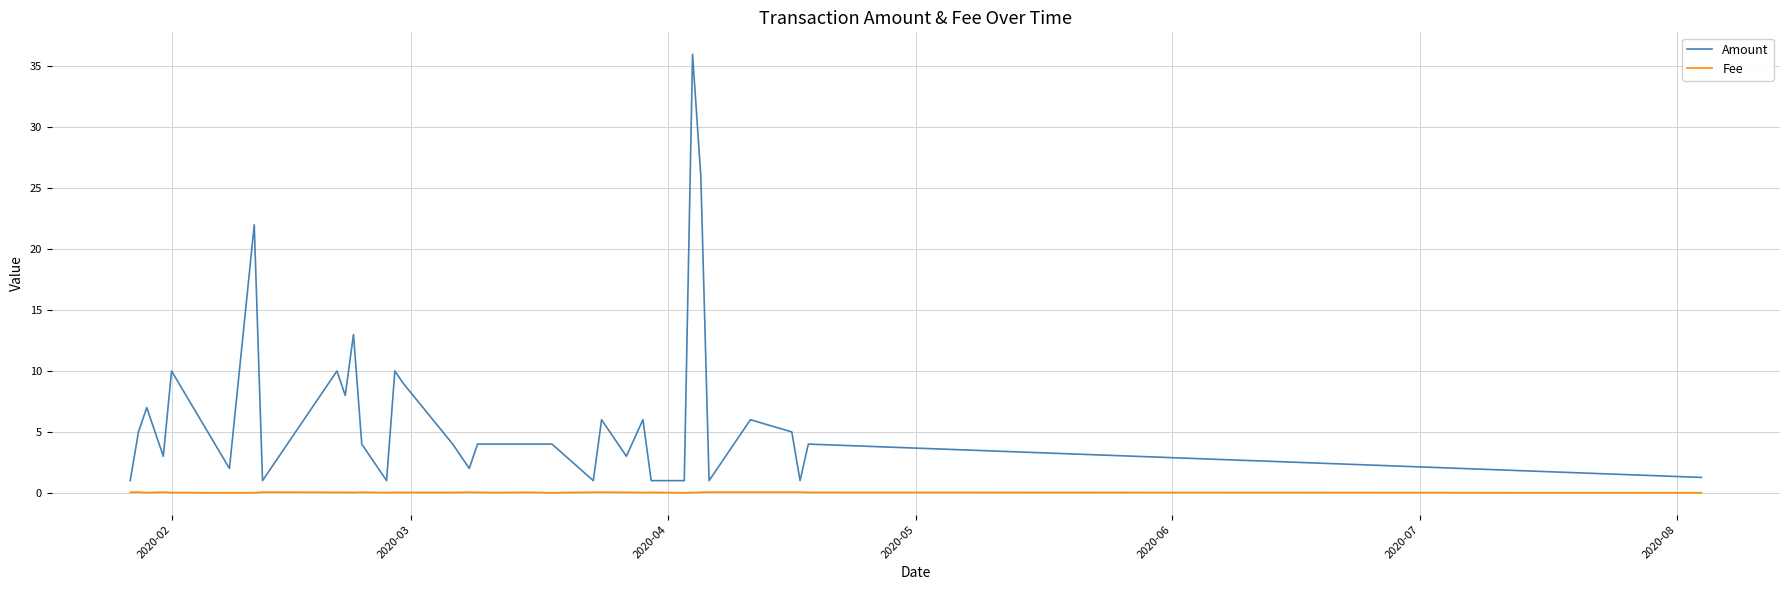

List the series in order of their overall mean, highest first.

Amount, Fee